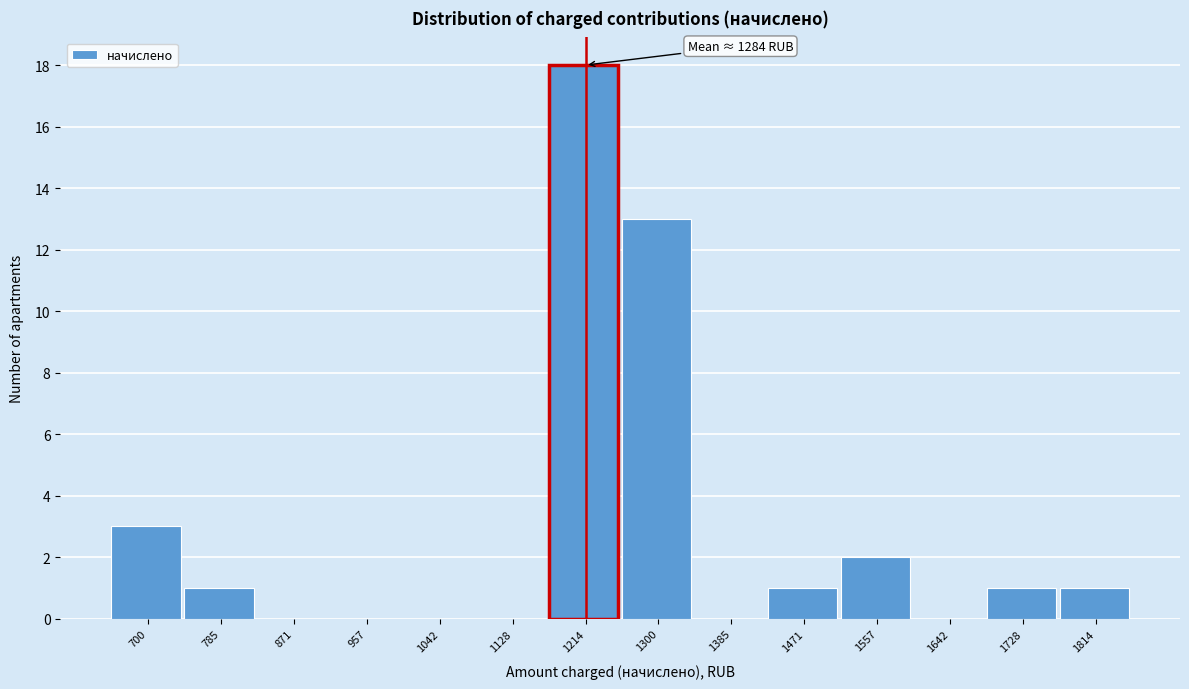

Reading left to right, extract all data points from this chart.

700=3	785=1	871=0	957=0	1042=0	1128=0	1214=18	1300=13	1385=0	1471=1	1557=2	1642=0	1728=1	1814=1